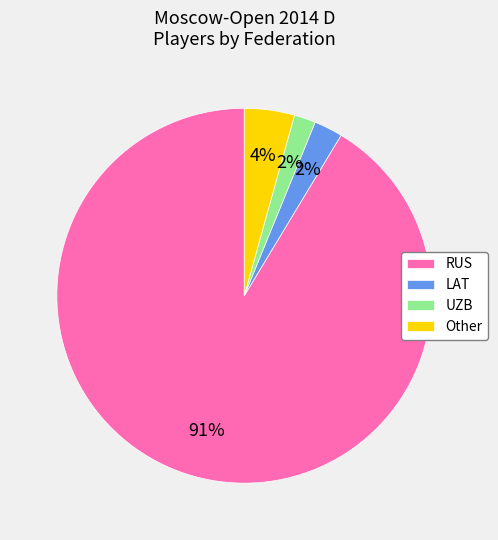

Is it true that RUS is 99% of the pie?

False